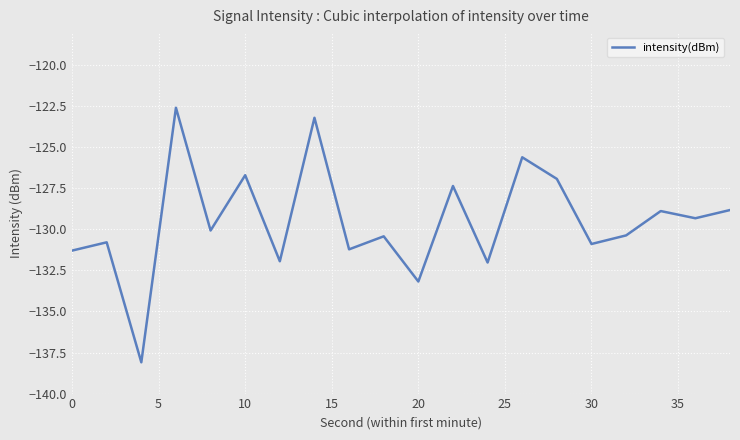

What is the maximum value shown in the chart?

-122.6